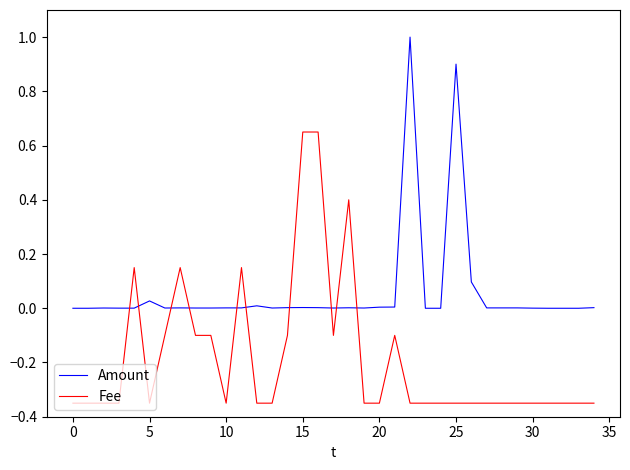

How many categories are shown in the chart?

35